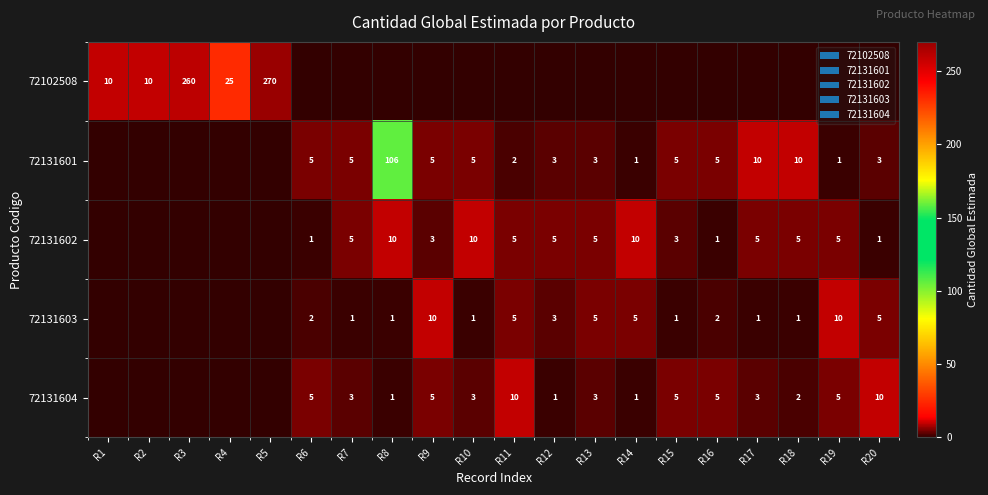

The 72131603 series shows 5 at R13. True or false?

True